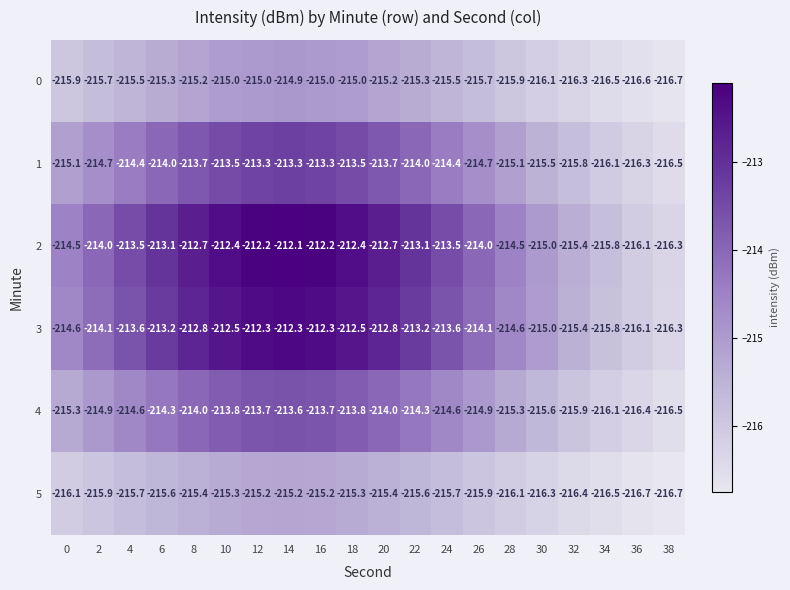

Where does the 2 series first go above -213?

8